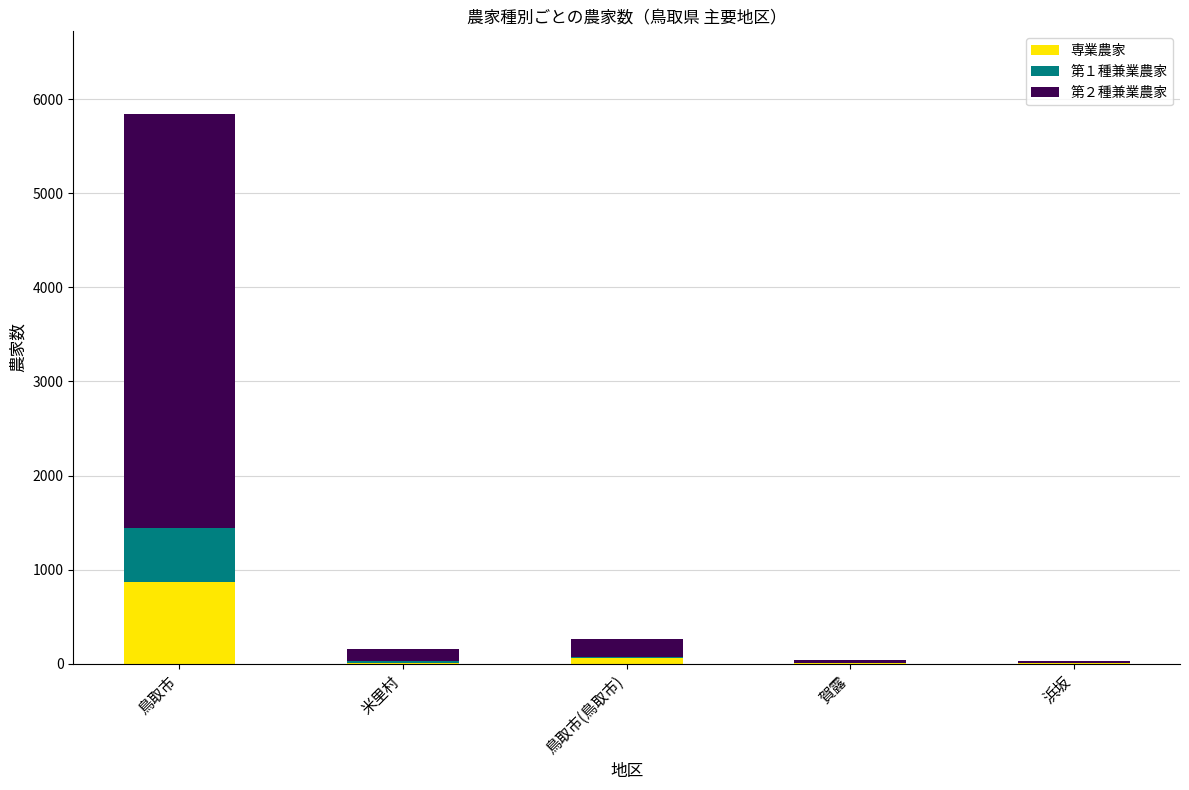

Where is 専業農家 nearest to the value 436?

鳥取市(鳥取市)